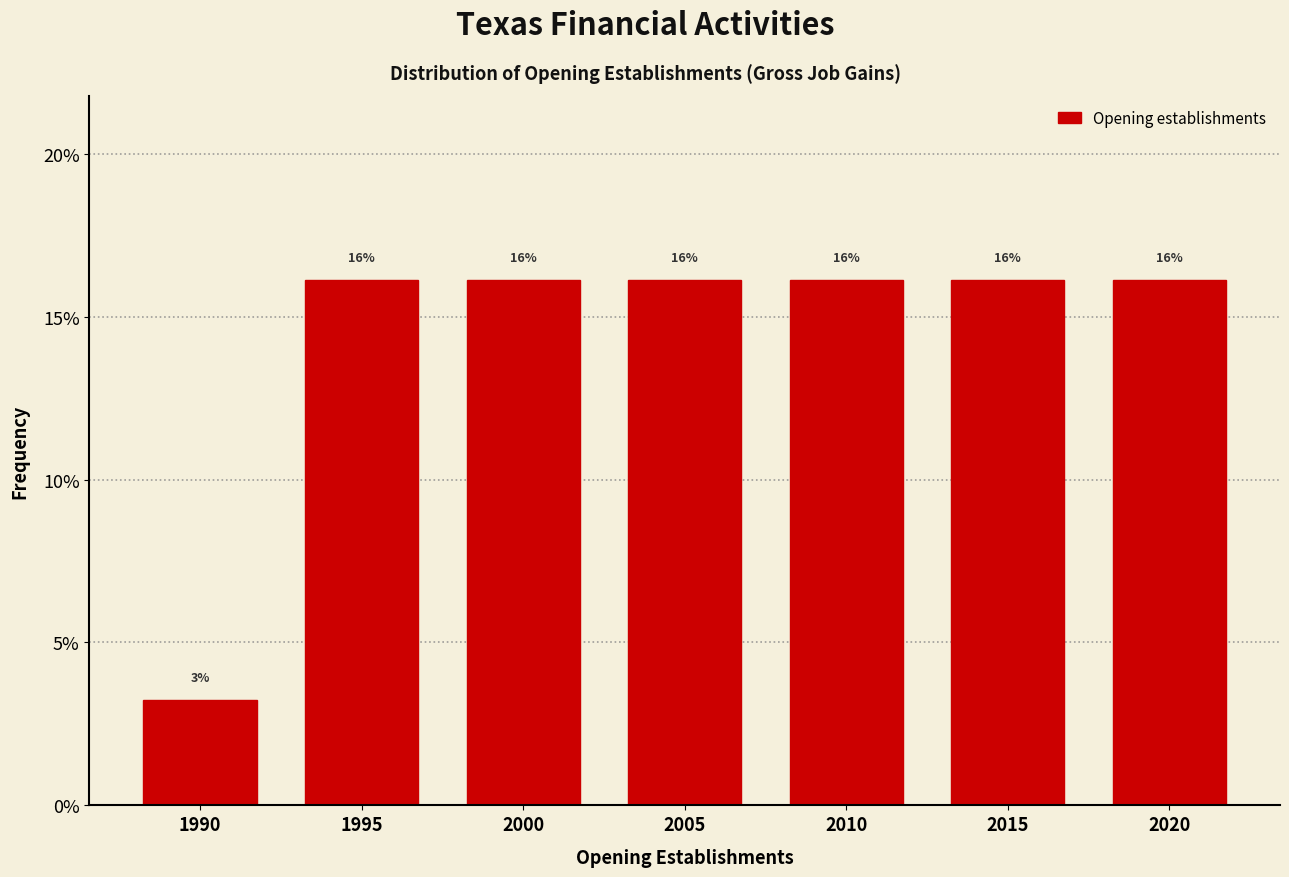

Are the bars horizontal?

No